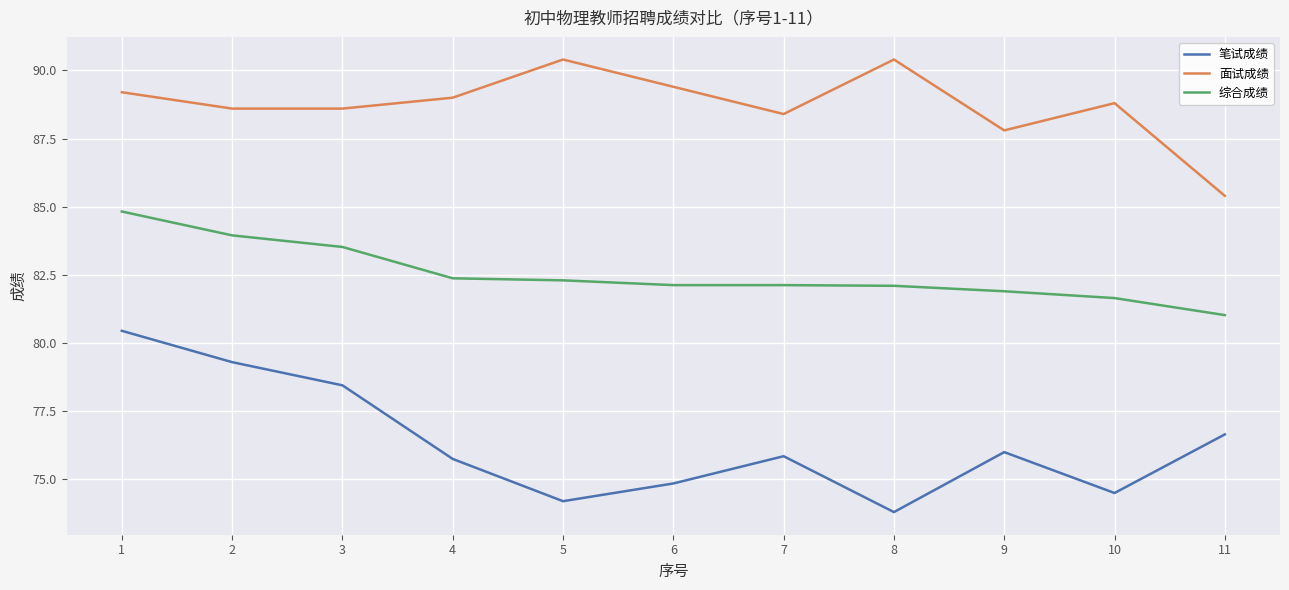

True or false: 笔试成绩 and 面试成绩 intersect in this chart.

False